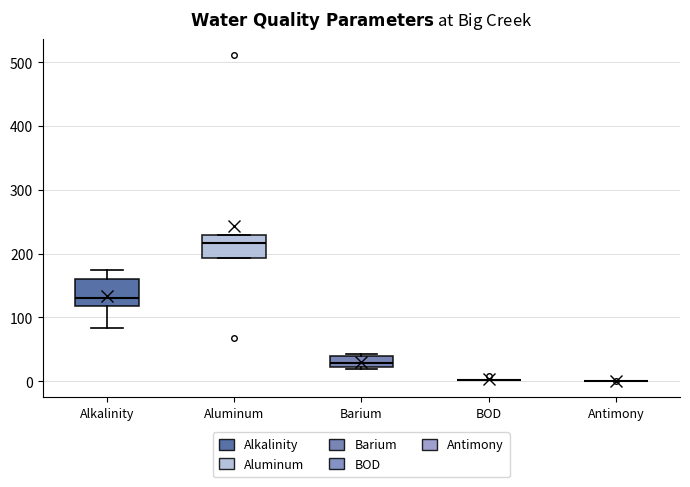

Reading left to right, transcribe this box plot: for each box, give where its median line is, the range the box spans, and where its two whiskers end, as read against the y-axis. The values are not printed on the chart, so give them approximately, as read against the axis.

Alkalinity: median 130, box 120 to 160, whiskers 80 to 180
Aluminum: median 220, box 190 to 230, whiskers 190 to 230
Barium: median 30, box 20 to 40, whiskers 20 (just below the box's lower edge) to 40
BOD: box collapsed to a line at 0, whiskers 0 to 0
Antimony: box collapsed to a line at 0, whiskers 0 to 0